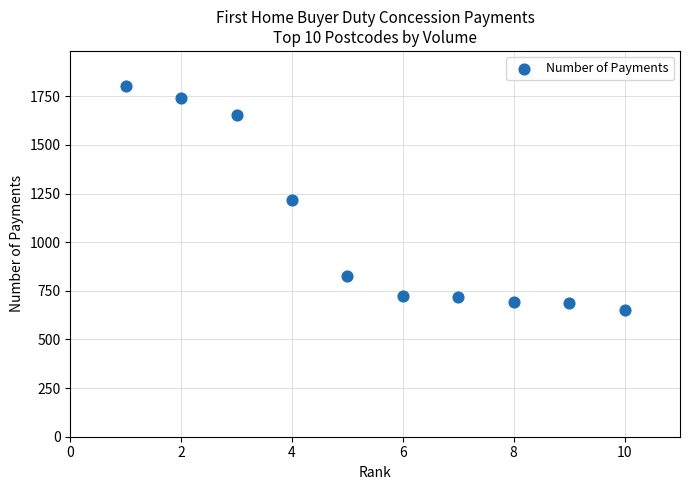

What is the range of X values (max minus min)?

9